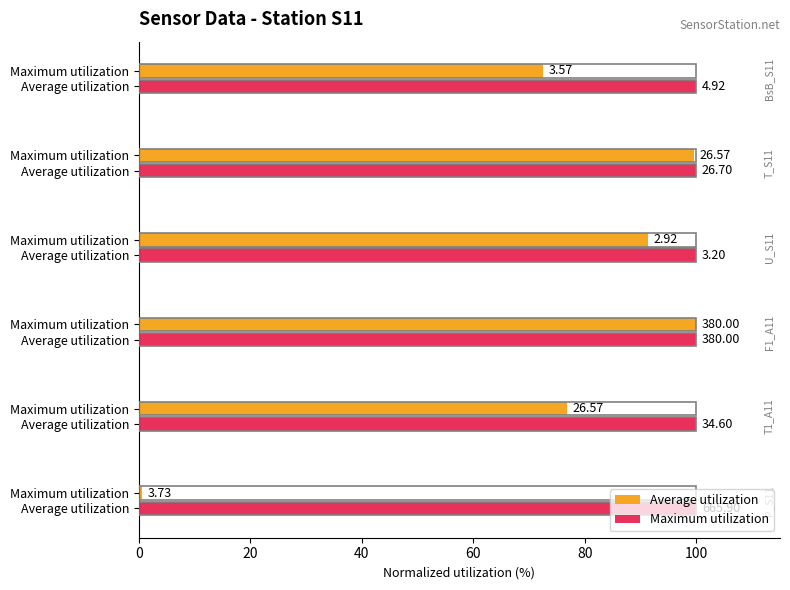

What is the value of the Average utilization bar at the 2nd from the left?

76.8